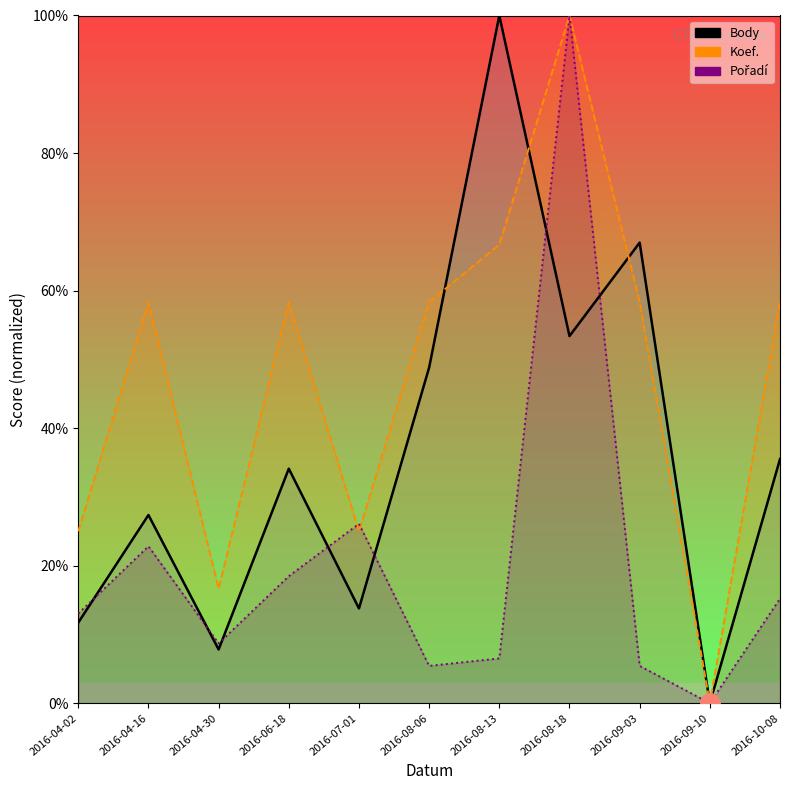

Which series has the largest total across all categories?

Koef.